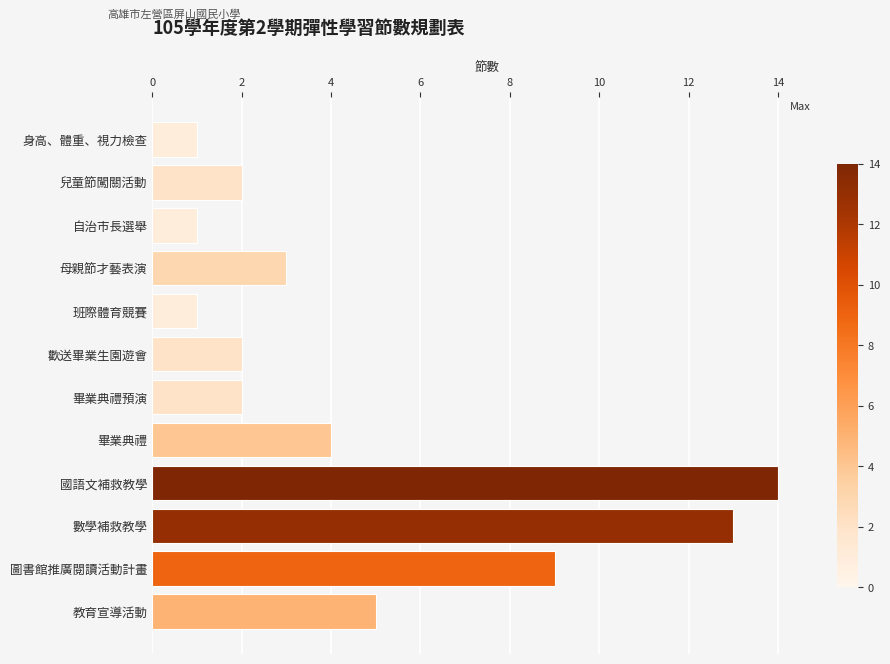

How many bars are there in total?

12